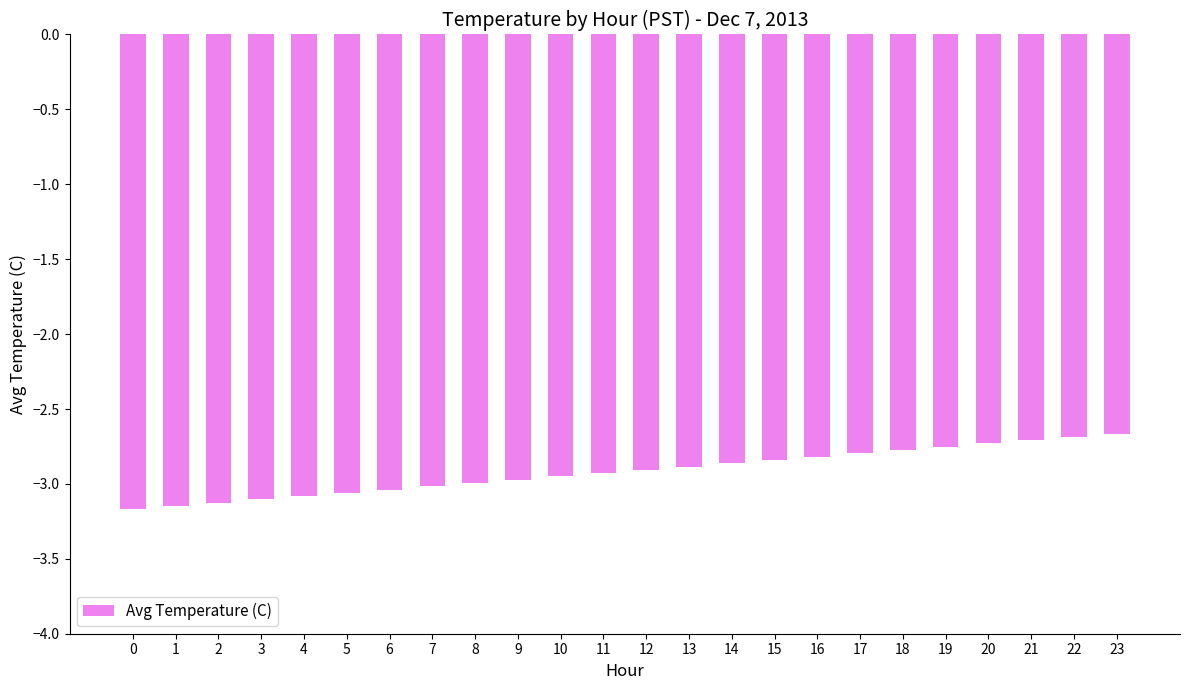

The value at 5 is -5.1. True or false?

False